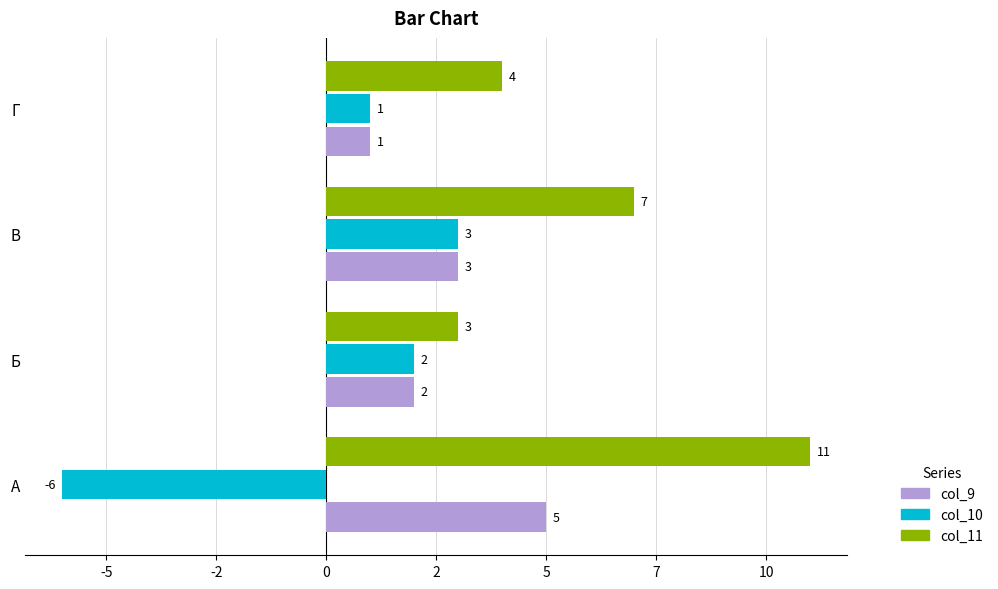

Which category has the lowest value across all series?

А